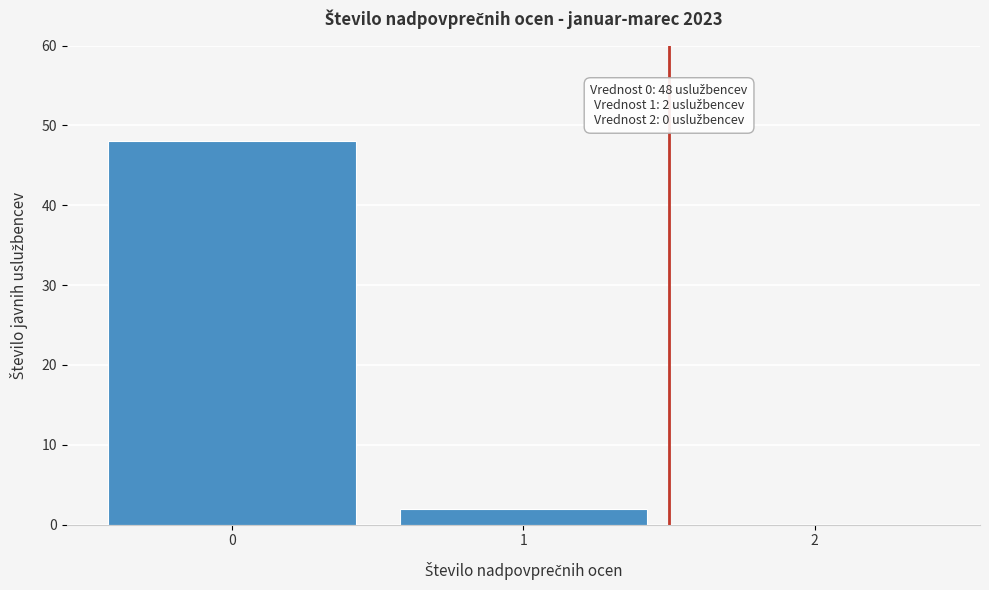

Over which range of the x-axis is the bar tallest?

-0.5 to 0.5